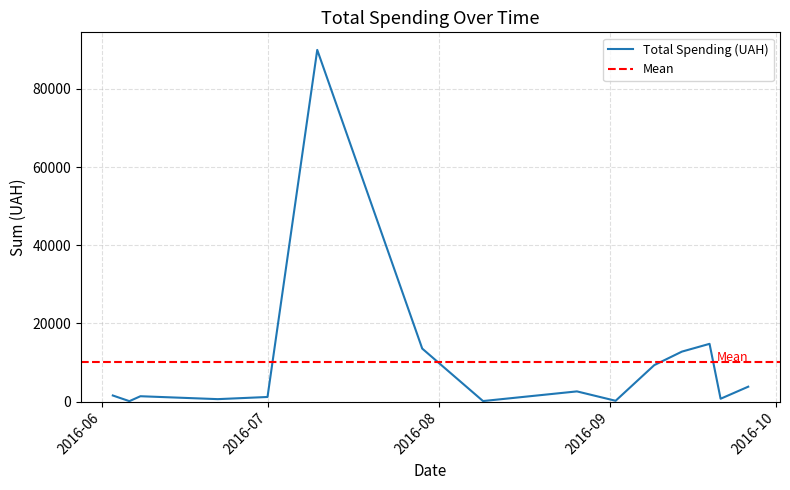

What is the difference between the second highest and second lowest values?

14688.2